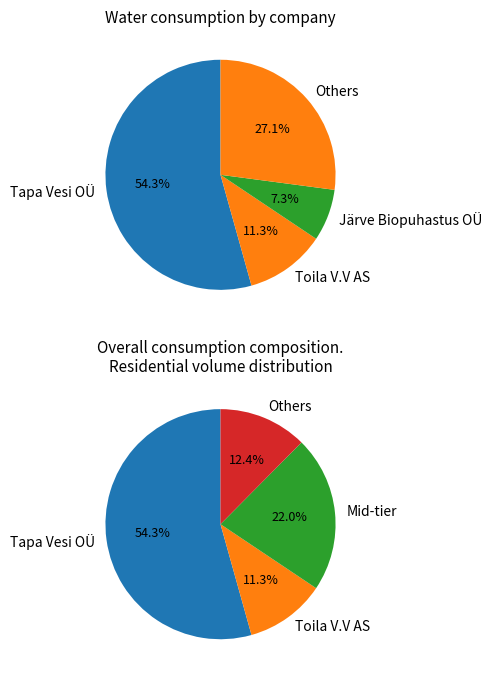

Which slice is the largest?

Tapa Vesi OÜ